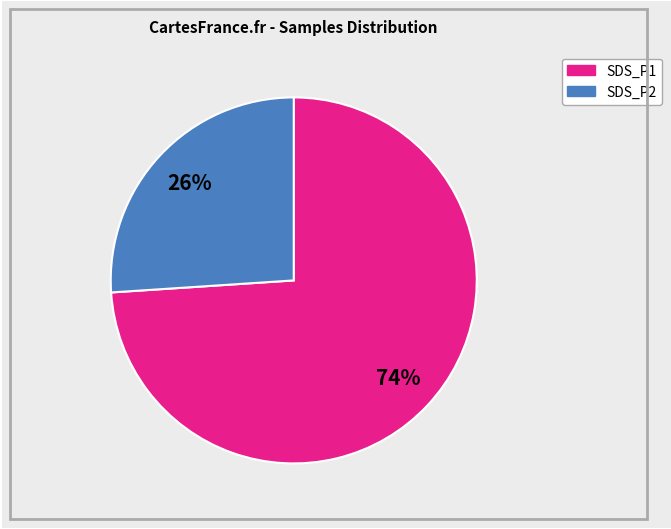

To the nearest percent, what is the average slice percentage?

50%